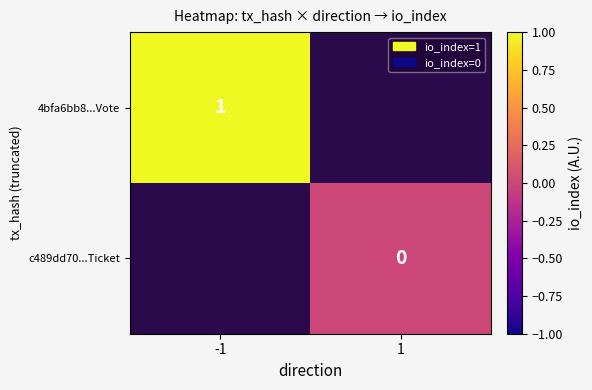

At how many categories does at least one series exceed 0?

1